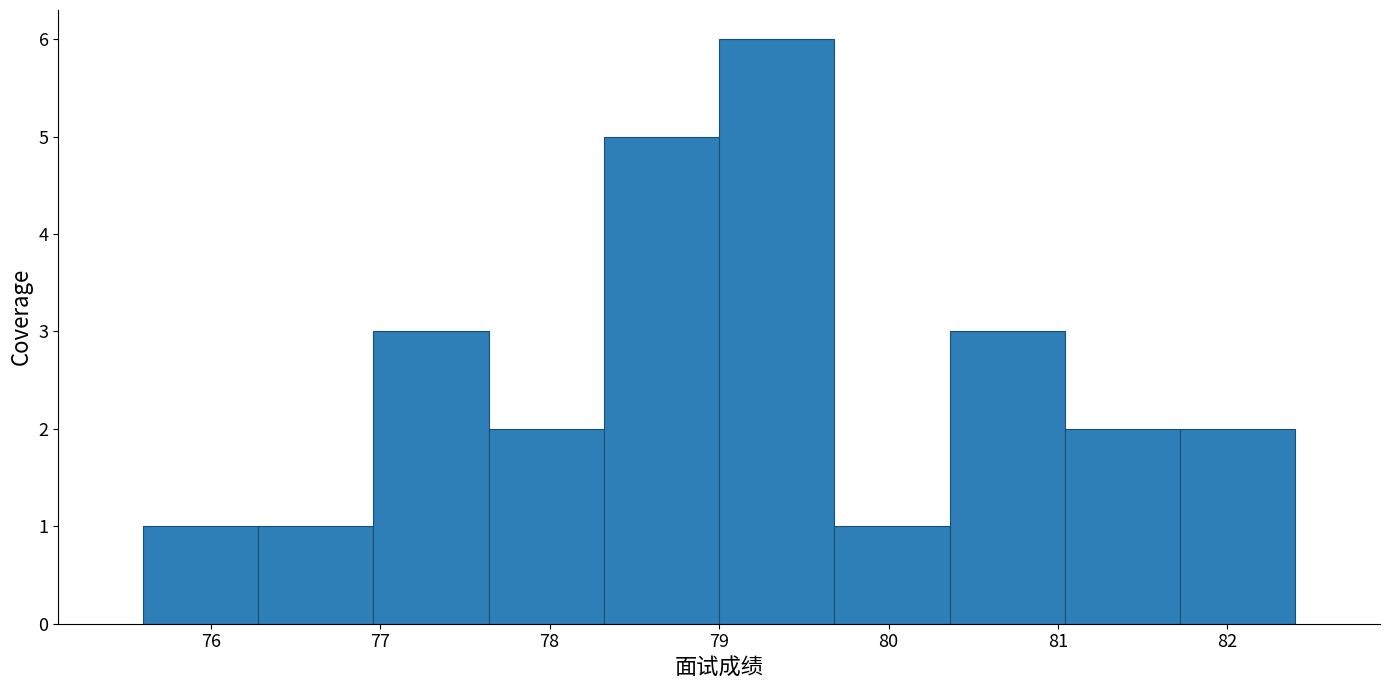

Reading left to right, transcribe this chart: for each bar, give the range it covers on the x-axis and its height. Neither the bar edges nor the heights are printed on the chart, so give them approximately, as read against the axes.

75.60 to 76.28: 1
76.28 to 76.96: 1
76.96 to 77.64: 3
77.64 to 78.32: 2
78.32 to 79.00: 5
79.00 to 79.68: 6
79.68 to 80.36: 1
80.36 to 81.04: 3
81.04 to 81.72: 2
81.72 to 82.40: 2